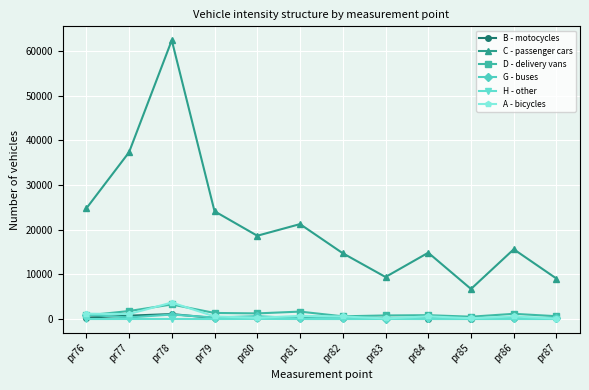

What is the highest value of the G - buses series?

1009